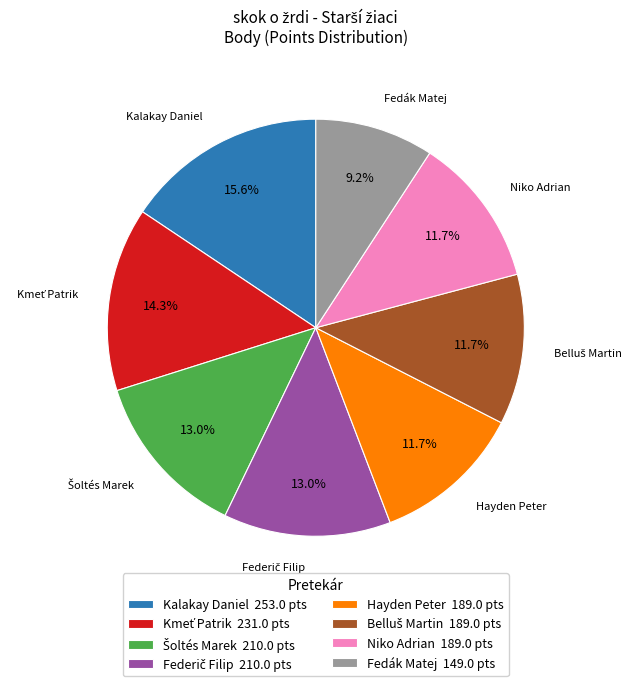

How many segments does this pie chart have?

8